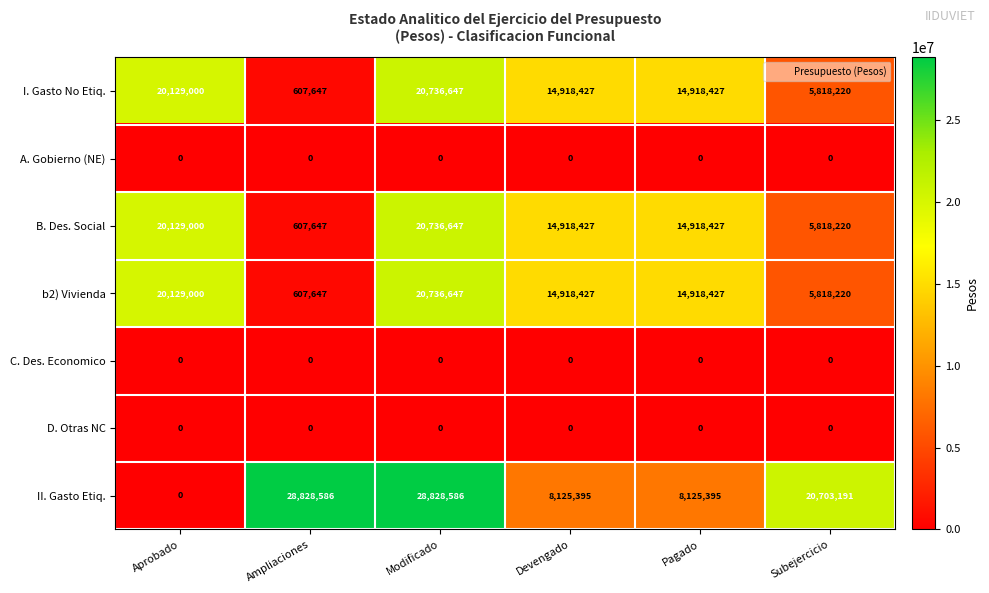

How many categories are shown in the chart?

6